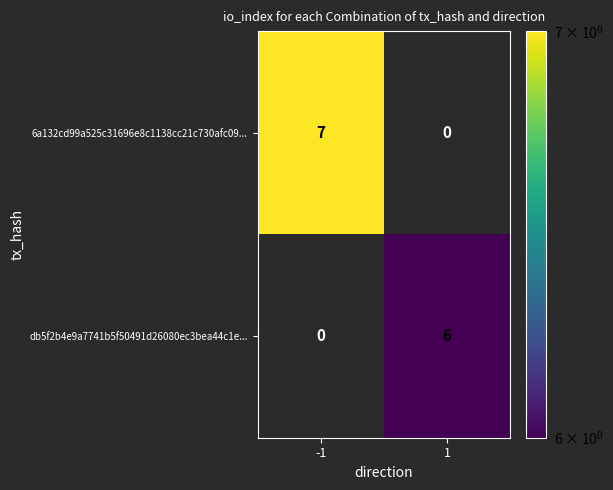

Which series has the largest total across all categories?

6a132cd99a525c31696e8c1138cc21c730afc09...